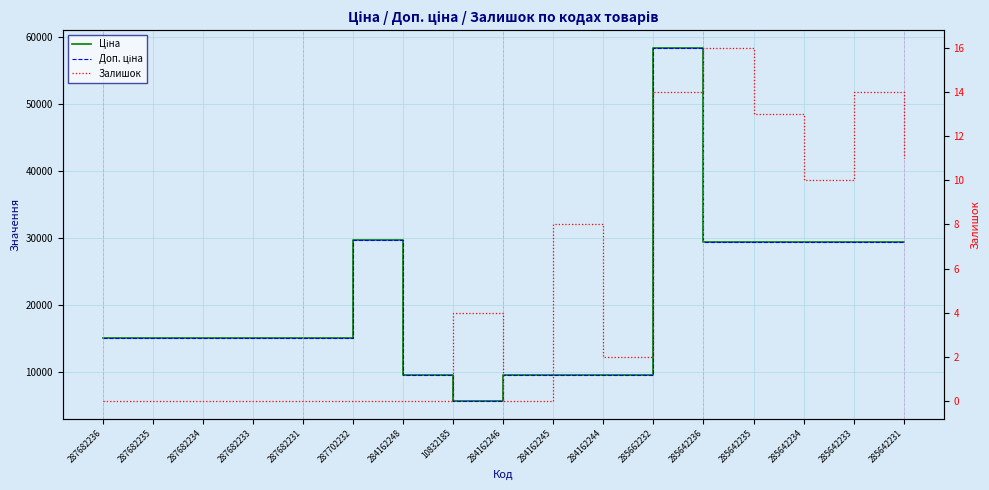

List the labels in order of Ціна value, smallest first.

10832185, 284162248, 284162246, 284162245, 284162244, 287682236, 287682235, 287682234, 287682233, 287682231, 285642236, 285642235, 285642234, 285642233, 285642231, 287702232, 285662232